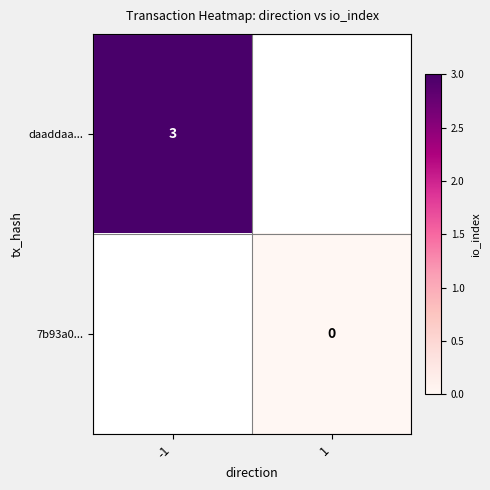

At which category does the chart reach its peak across all series?

-1